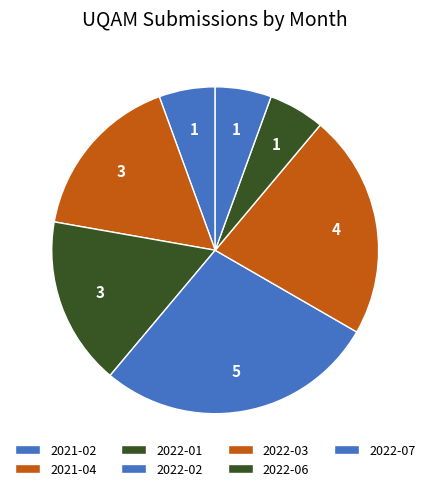

Count the number of slices in the pie.

7